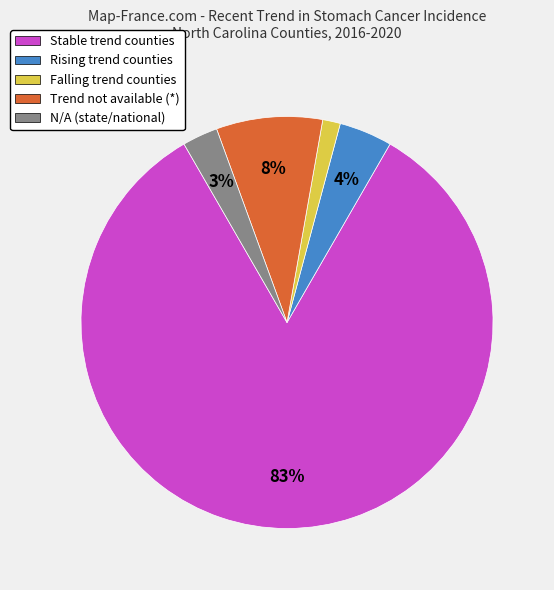

What is the smallest slice in the pie chart?

Falling trend counties